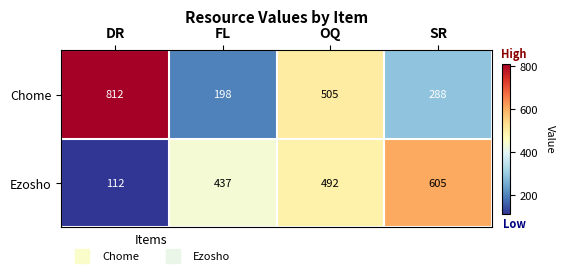

The Ezosho series shows 492 at OQ. True or false?

True